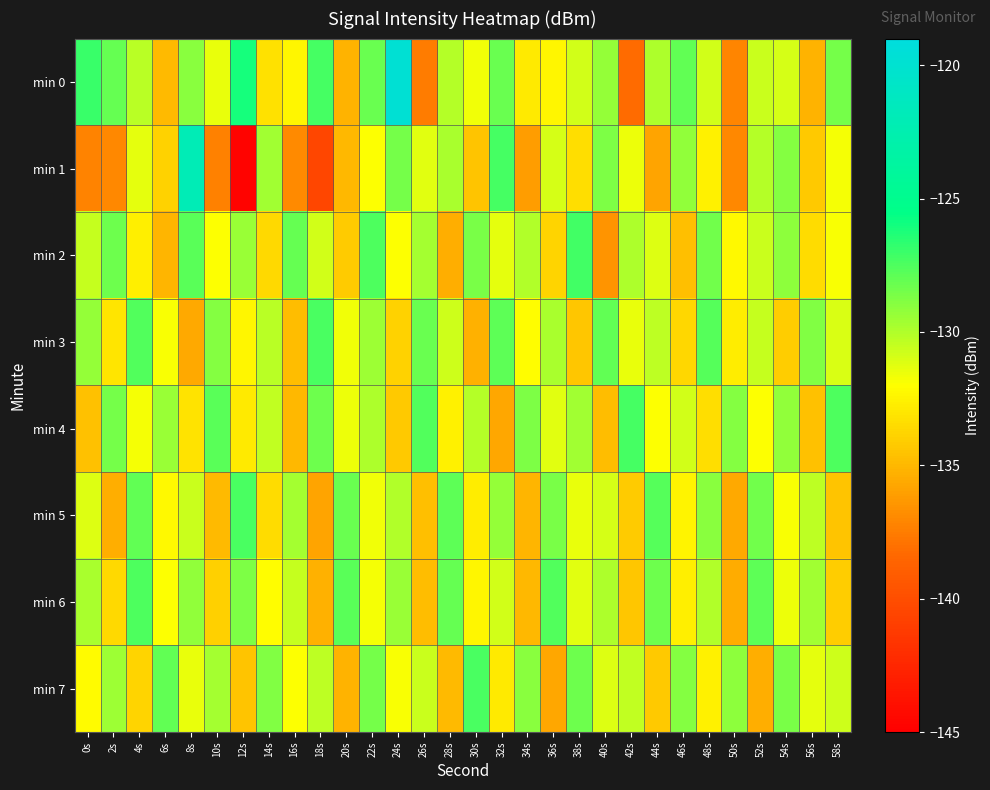

Between 48s and 22s, which is larger?

22s